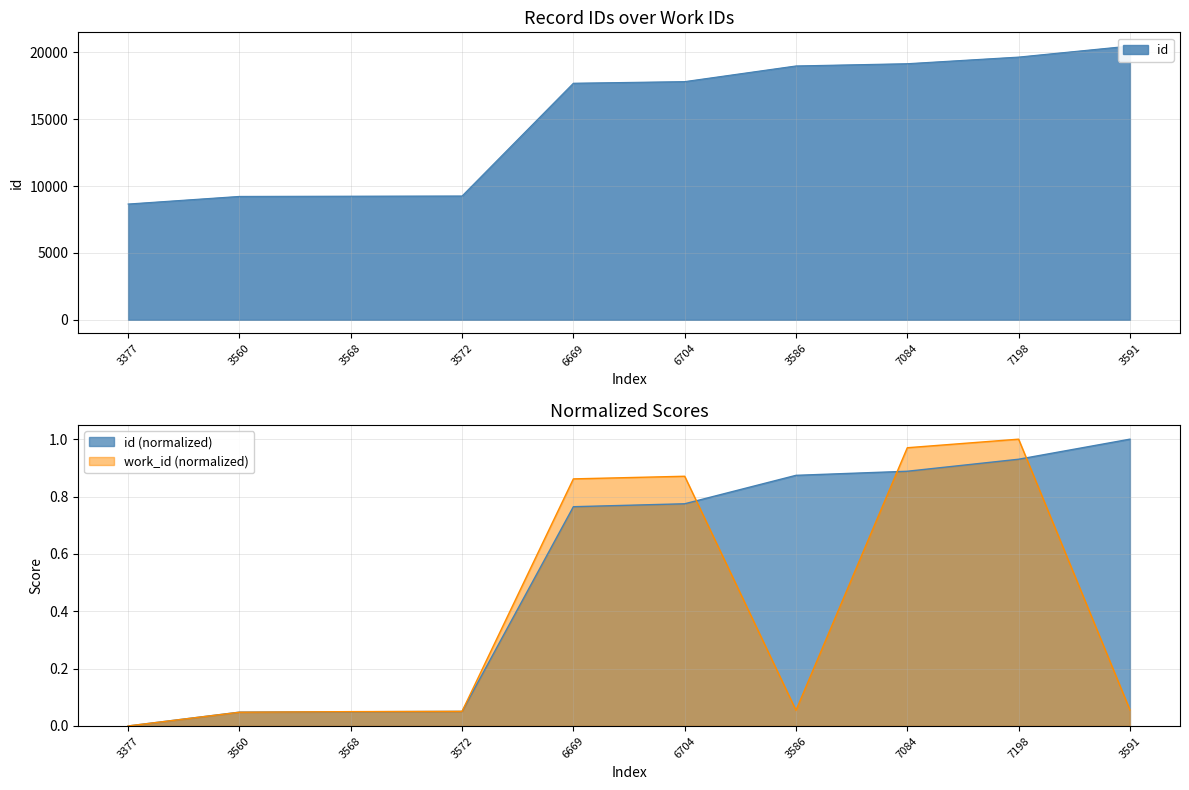

What is the change in value from 6704 to 7198?

+1834